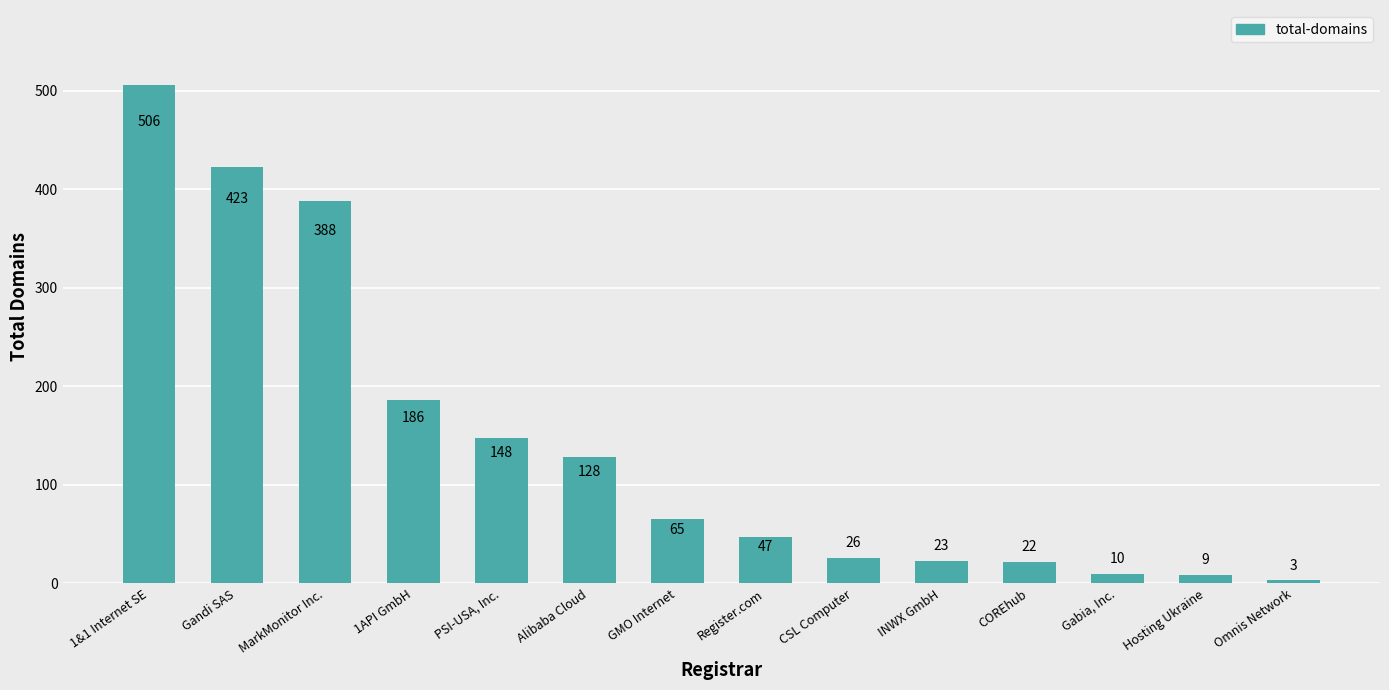

Reading left to right, what are all the values shown in this chart?

1&1 Internet SE=506	Gandi SAS=423	MarkMonitor Inc.=388	1API GmbH=186	PSI-USA, Inc.=148	Alibaba Cloud=128	GMO Internet=65	Register.com=47	CSL Computer=26	INWX GmbH=23	COREhub=22	Gabia, Inc.=10	Hosting Ukraine=9	Omnis Network=3